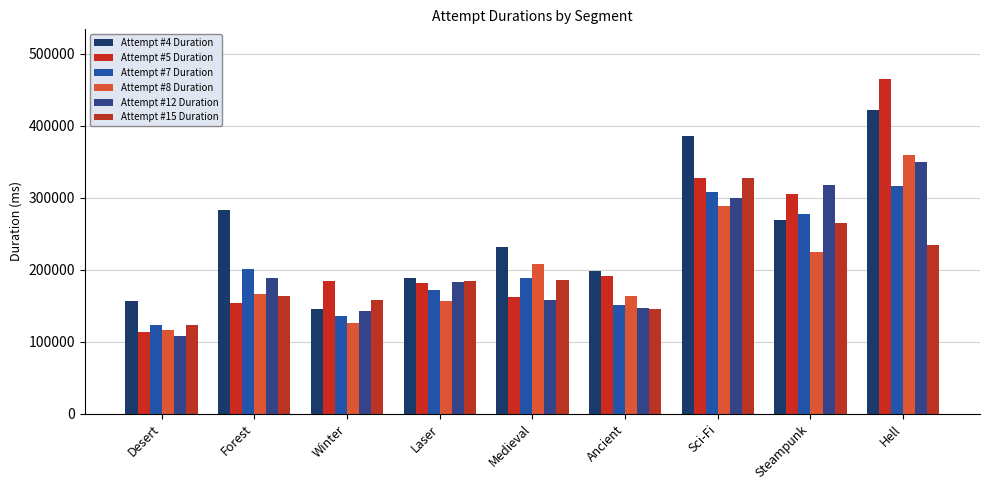

The value of Attempt #8's Duration (ms) at Laser is 156498. True or false?

True